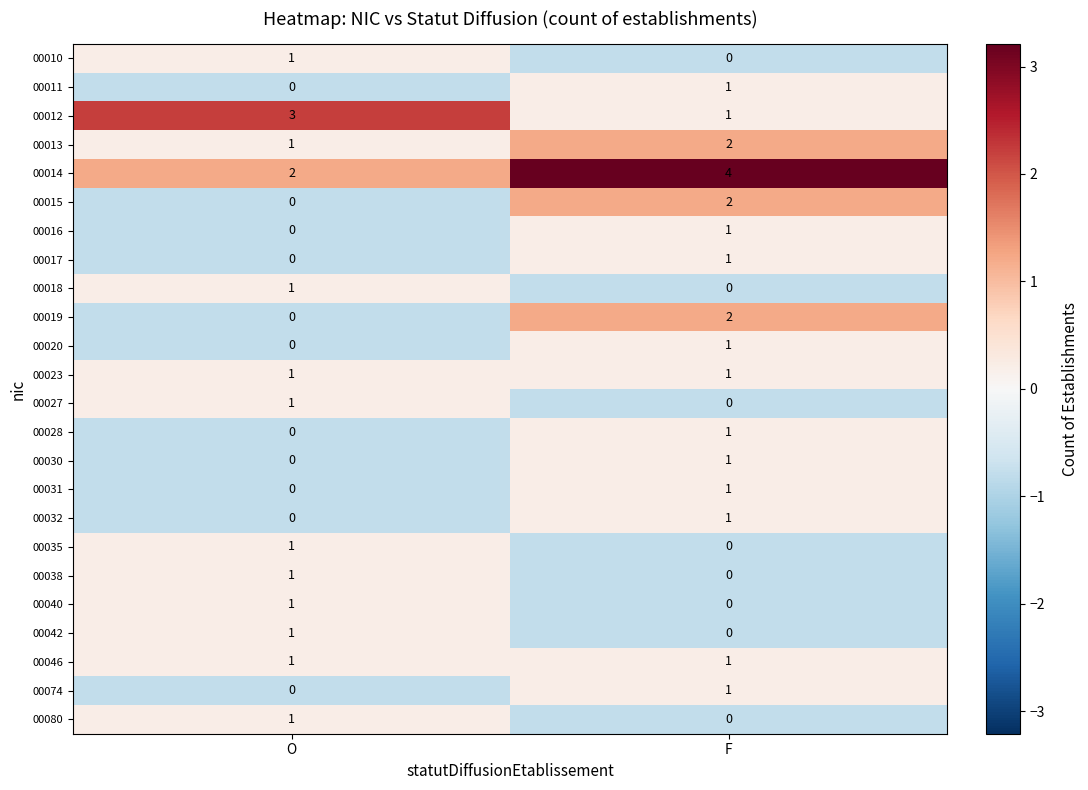

Which category has the highest value across all series?

F